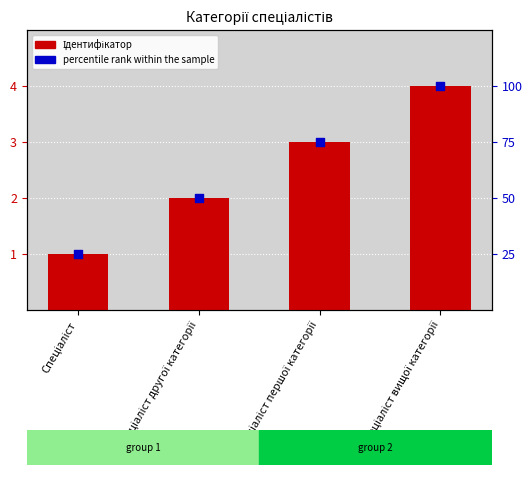

Which series contains the highest Y value?

Ідентифікатор